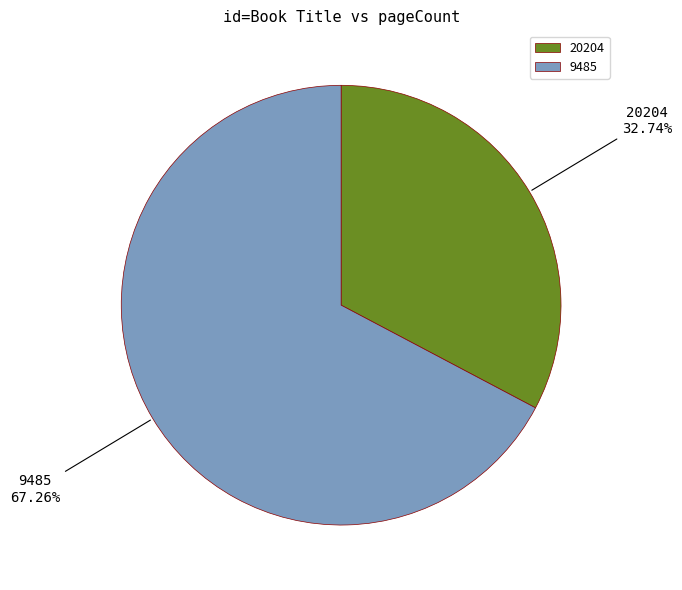

Is it true that 9485 is 67% of the pie?

True